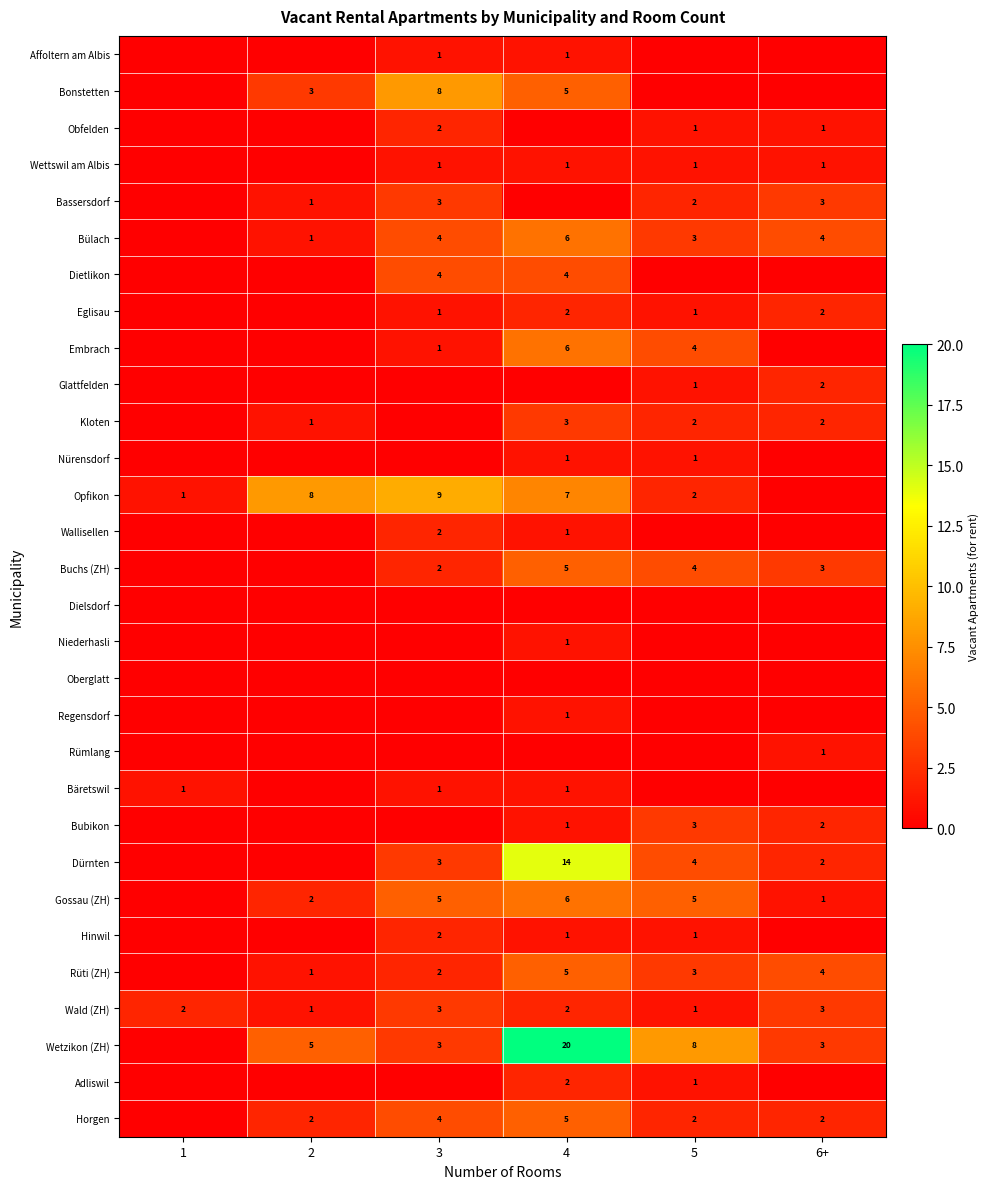

What is the difference between the Opfikon values at 1 and 2?

7